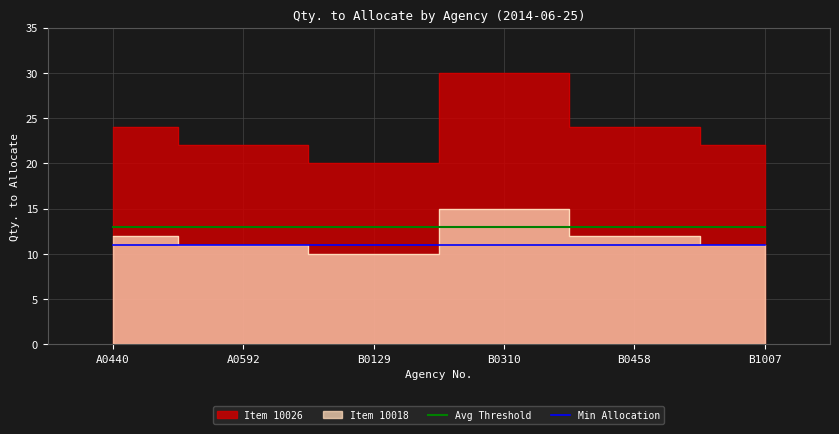

What is the sum of all Avg Threshold values?

78